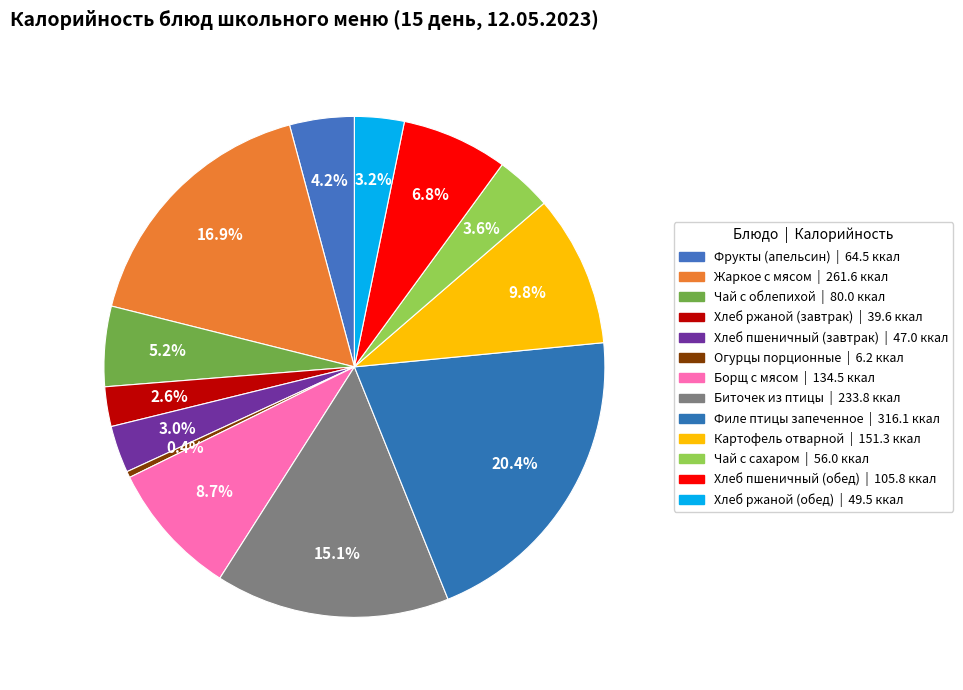

How many segments does this pie chart have?

13